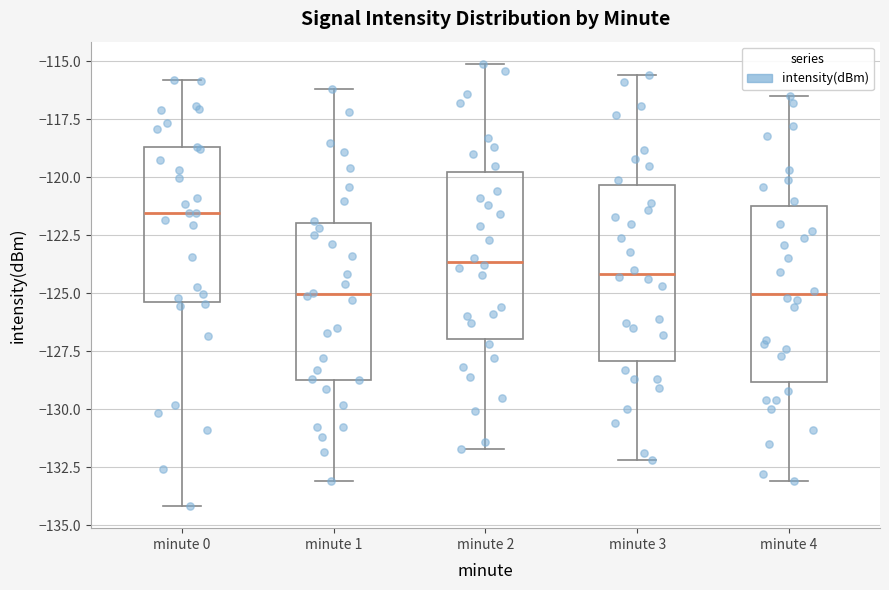

Reading left to right, transcribe this box plot: for each box, give where its median line is, the range the box spans, and where its two whiskers end, as read against the y-axis. The values are not printed on the chart, so give them approximately, as read against the axis.

minute 0: median -121.5, box -125.5 to -118.5, whiskers -134.0 to -116.0
minute 1: median -125.0, box -128.5 to -122.0, whiskers -133.0 to -116.0
minute 2: median -123.5, box -127.0 to -120.0, whiskers -131.5 to -115.0
minute 3: median -124.0, box -128.0 to -120.5, whiskers -132.0 to -115.5
minute 4: median -125.0, box -129.0 to -121.0, whiskers -133.0 to -116.5